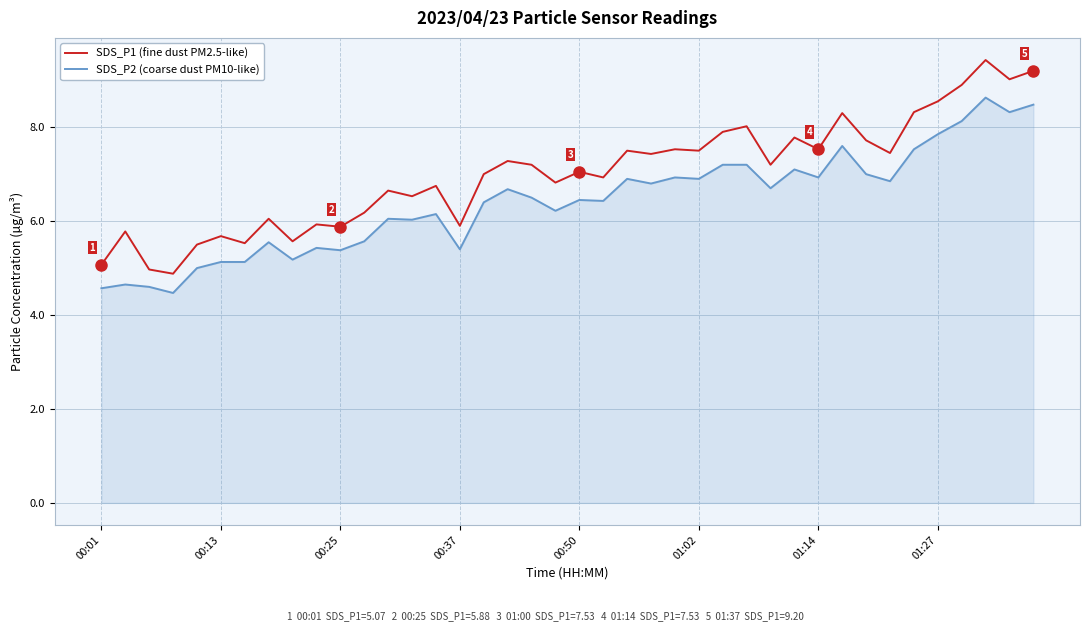

True or false: SDS_P1 (fine dust PM2.5-like) and SDS_P2 (coarse dust PM10-like) cross at least once.

False